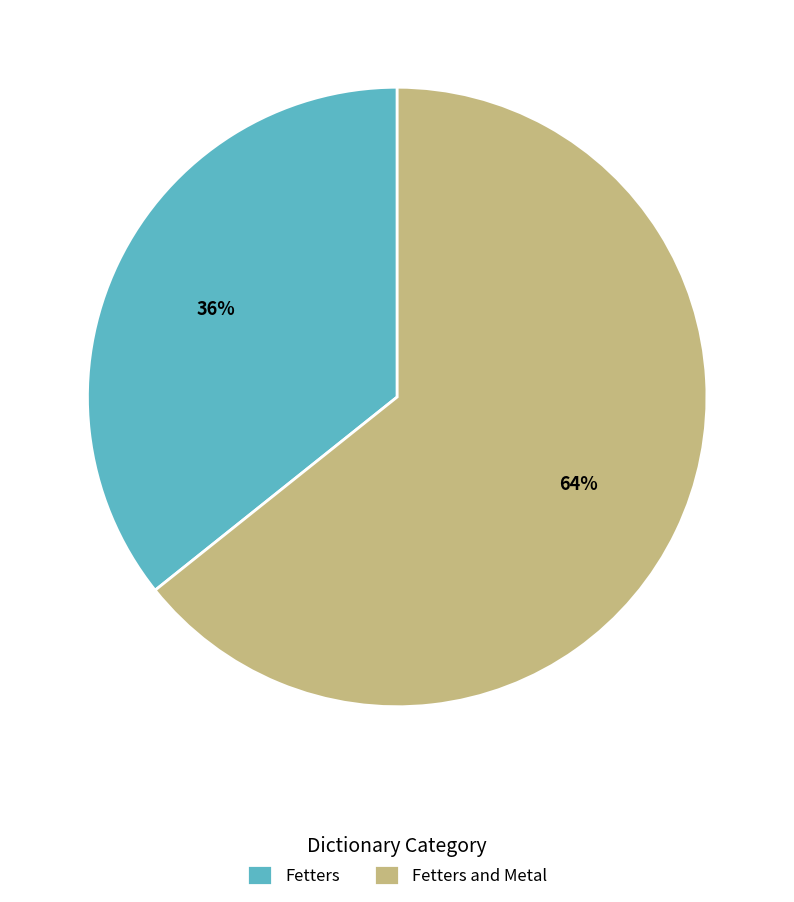

What is the ratio of the value at Fetters to the value at Fetters and Metal?

0.6